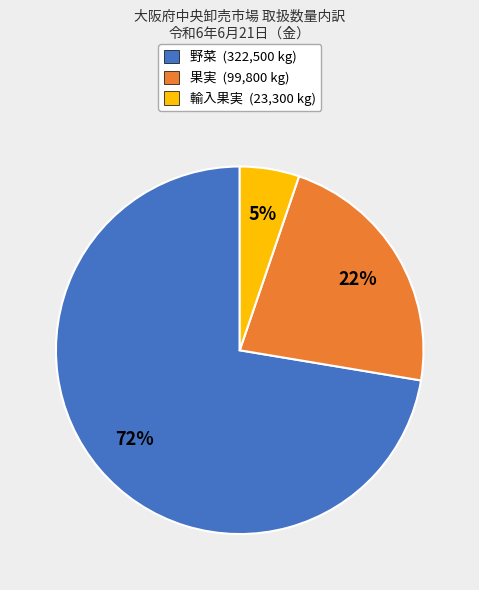

Between 果実 and 輸入果実, which is larger?

果実